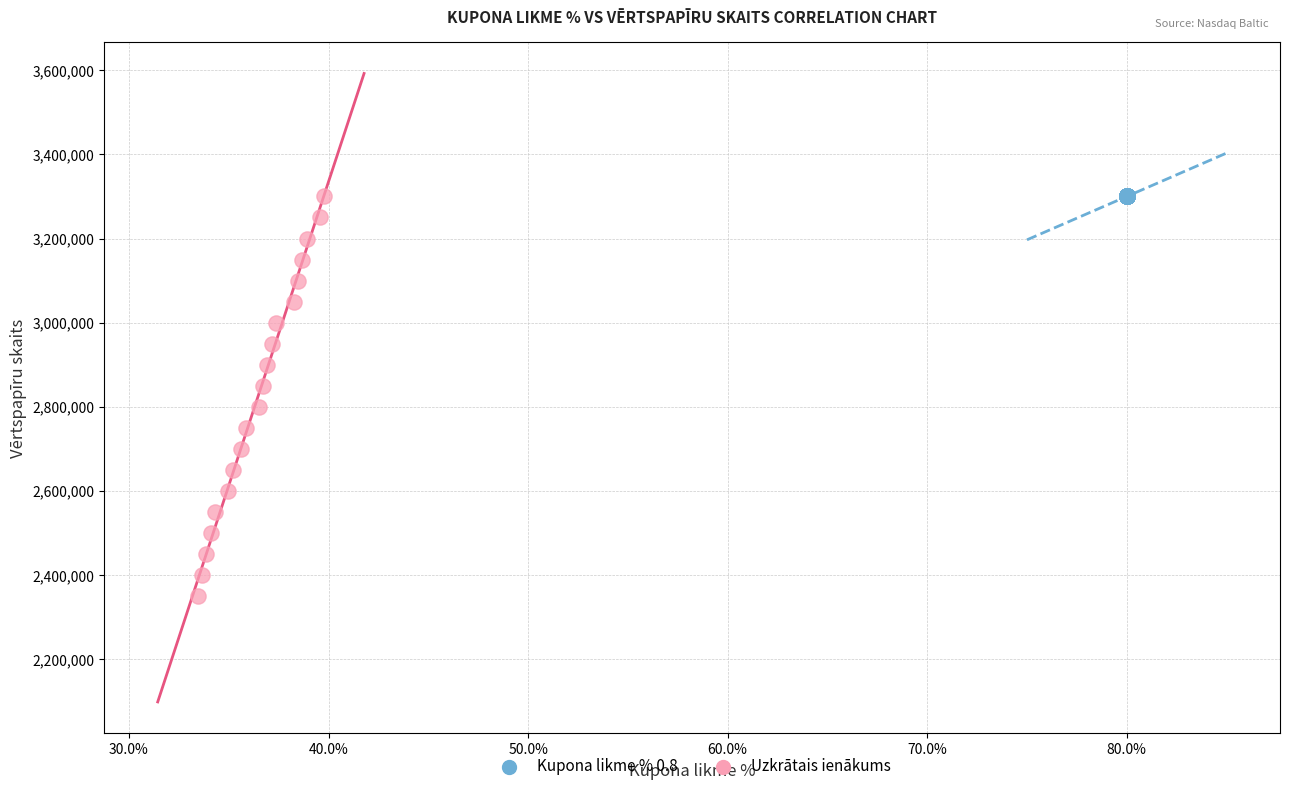

Which series contains the lowest Y value?

Uzkrātais ienākums